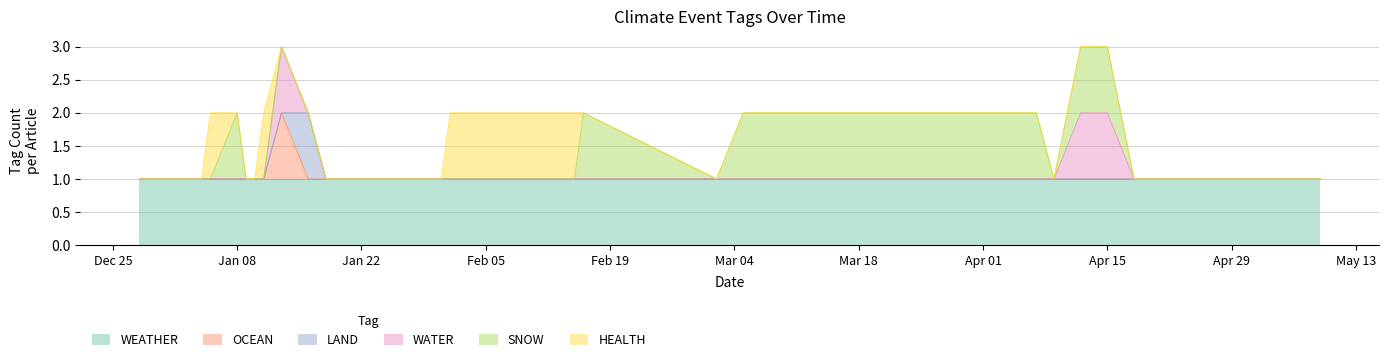

The value of WATER at 2024-01-11 is 0. True or false?

True